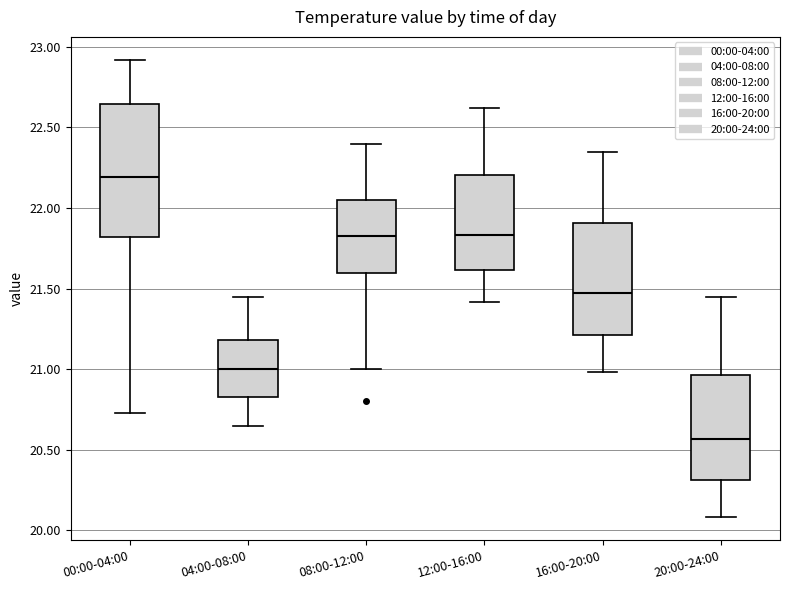

Which box's median line is the lowest?

20:00-24:00